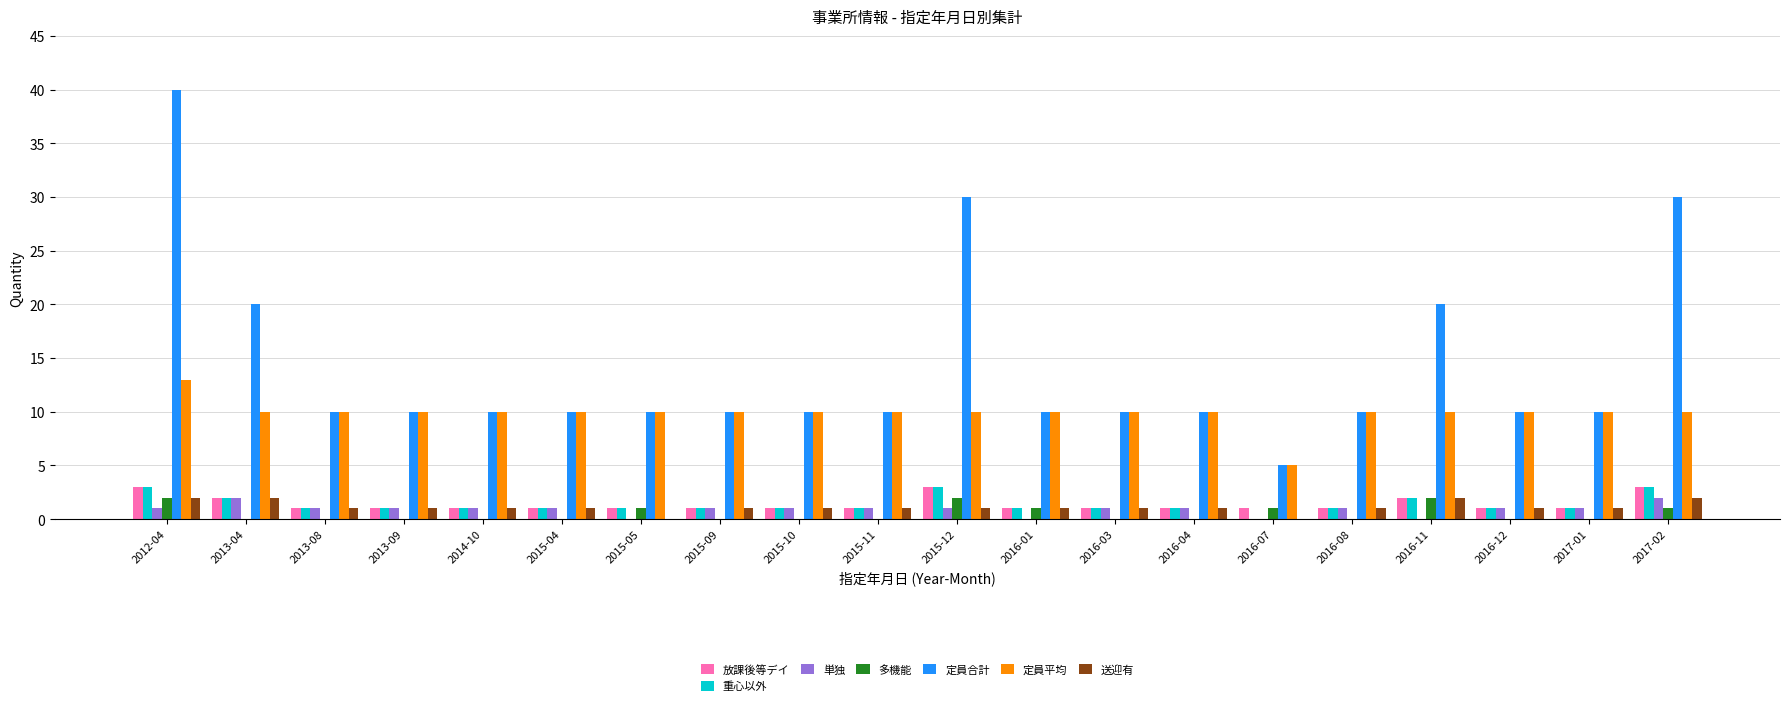

Which series has the largest range (max minus min)?

定員合計